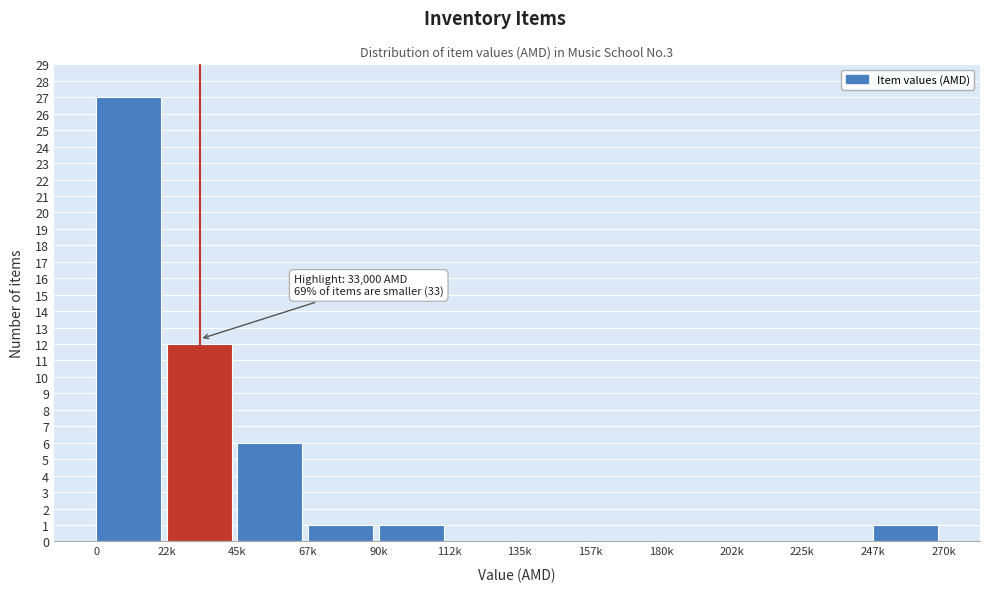

Reading left to right, extract all data points from this chart.

0=27	22k=12	45k=6	67k=1	90k=1	112k=0	135k=0	157k=0	180k=0	202k=0	225k=0	247k=1